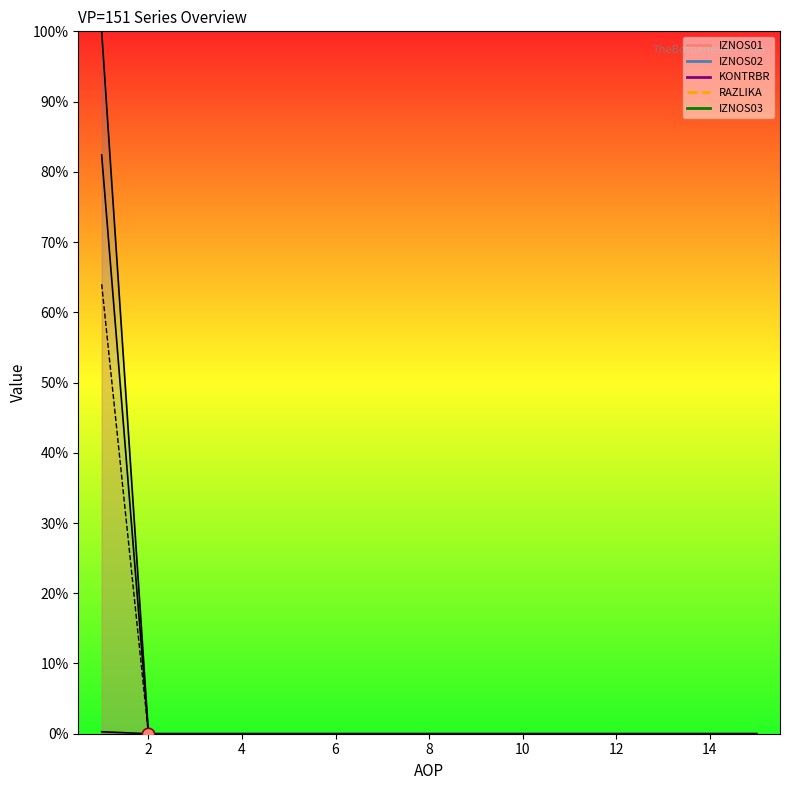

Which series contains the highest Y value?

KONTRBR